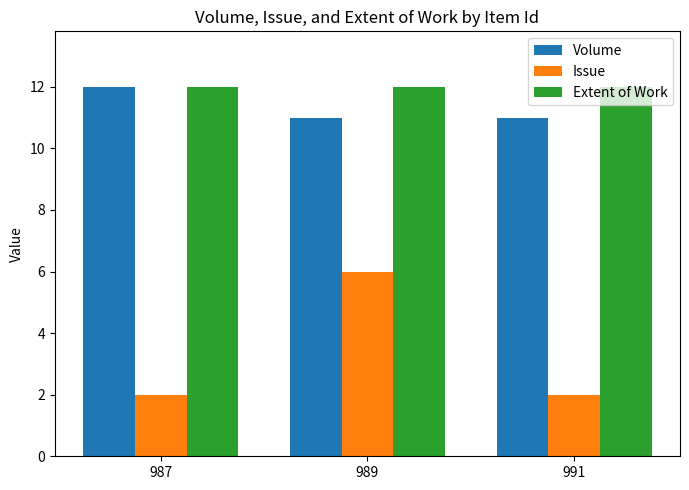

Which series has the largest total across all categories?

Extent of Work